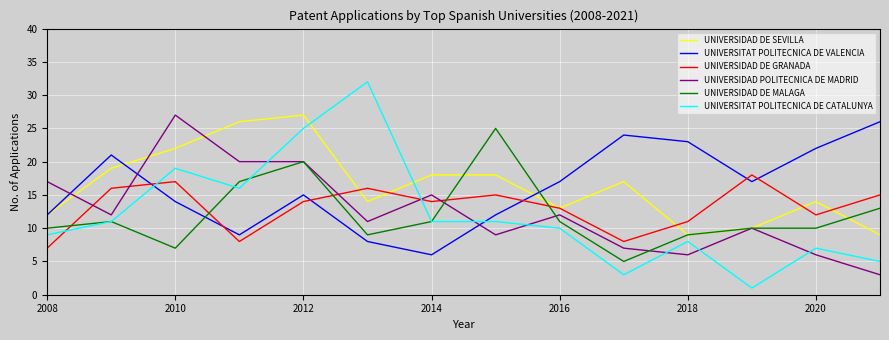

Which series has the widest spread of values?

UNIVERSITAT POLITECNICA DE CATALUNYA